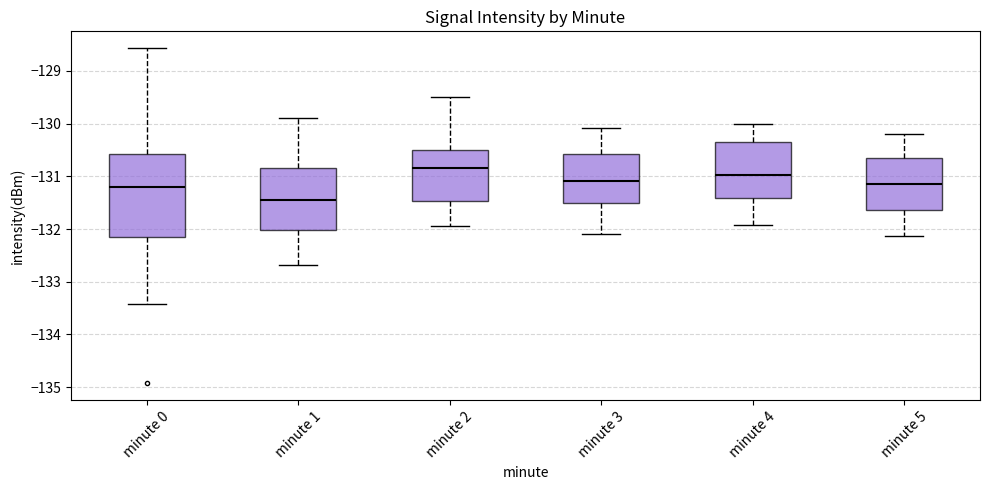

Which box is the tallest, from its lower edge to its upper edge?

minute 0